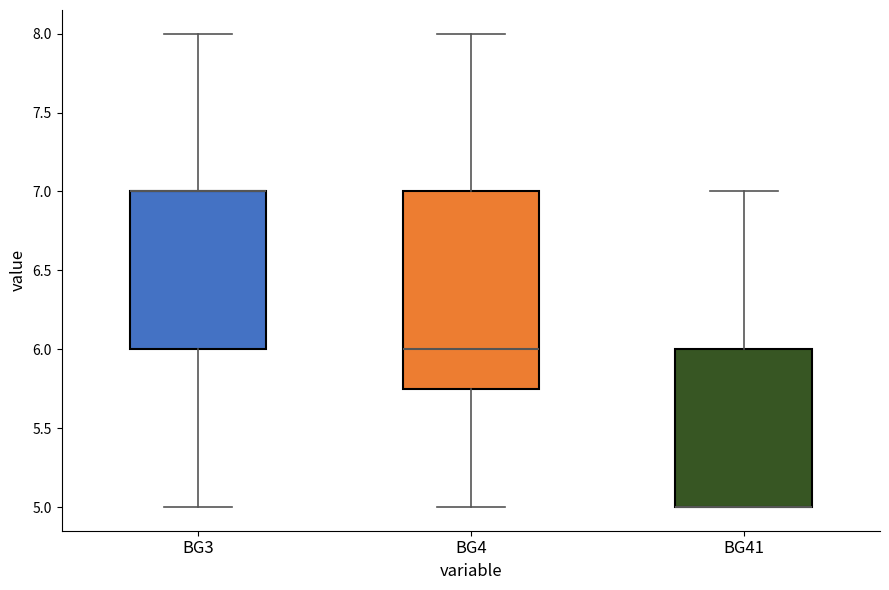

Where does the upper whisker of the box for BG41 end on the y-axis? The values are not printed on the chart, so give them approximately, as read against the axis.

7.00